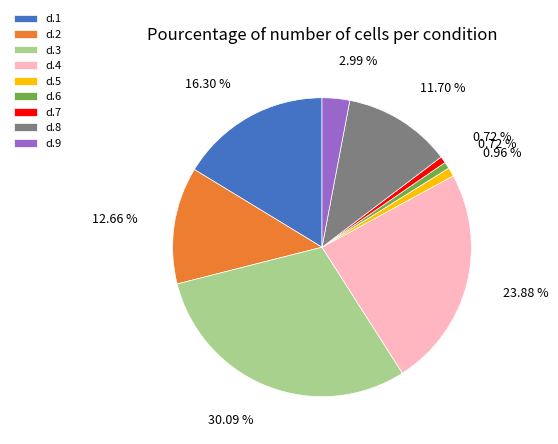

Is it true that d.2 is 13% of the pie?

True